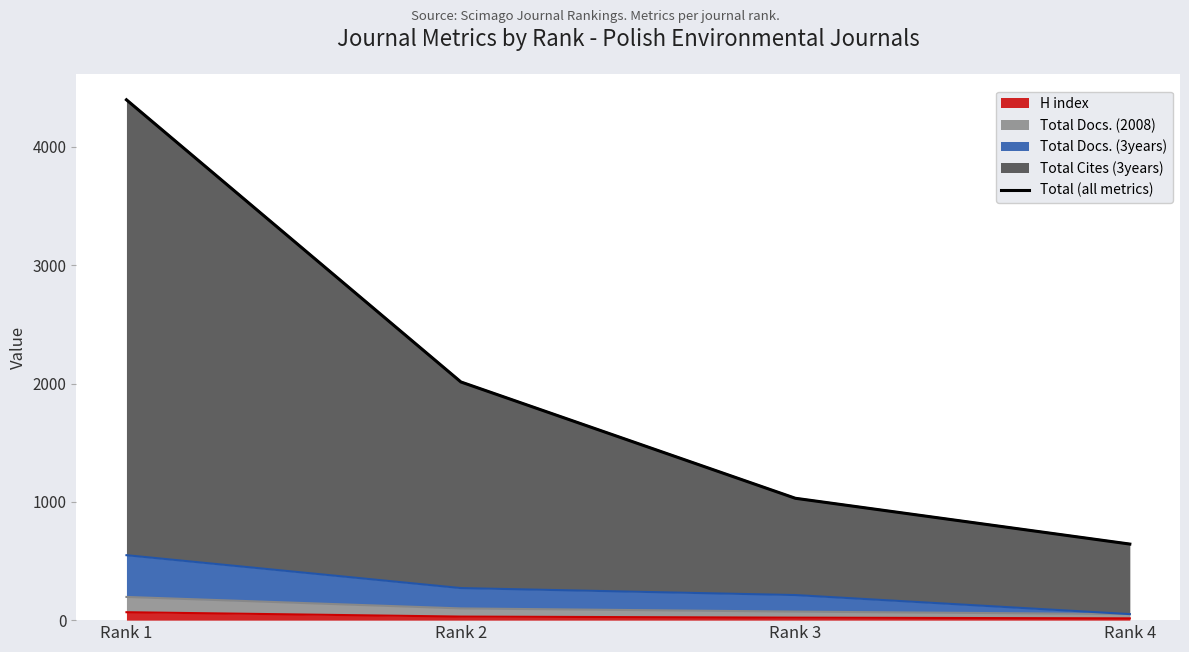

Reading left to right, extract all data points from this chart.

Rank 1=4398	Rank 2=2013	Rank 3=1030	Rank 4=643